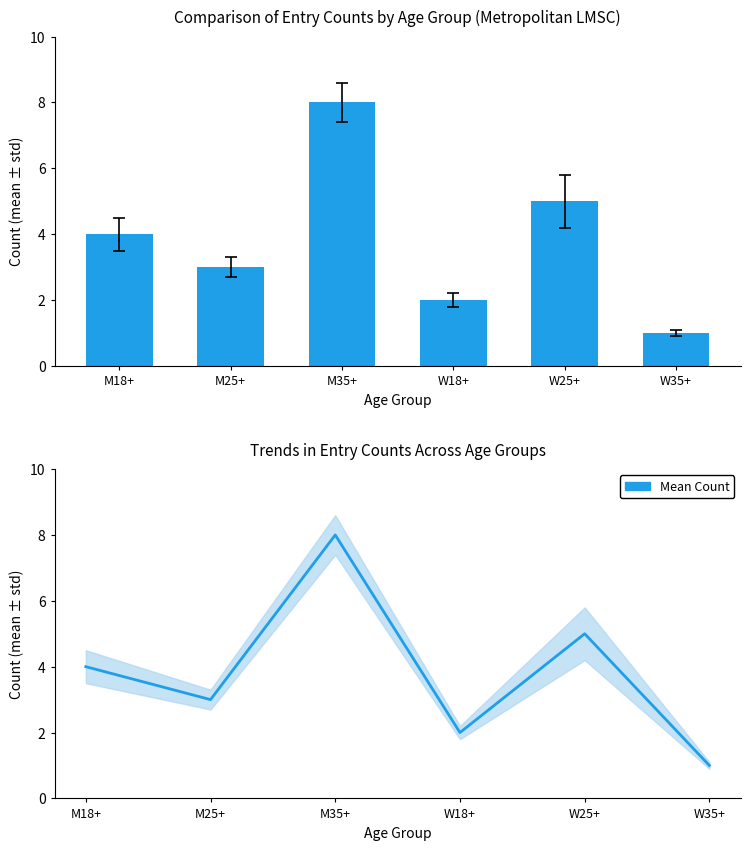

Reading left to right, what are all the values shown in this chart?

Count: M18+=4	M25+=3	M35+=8	W18+=2	W25+=5	W35+=1
Mean Count: M18+=4	M25+=3	M35+=8	W18+=2	W25+=5	W35+=1